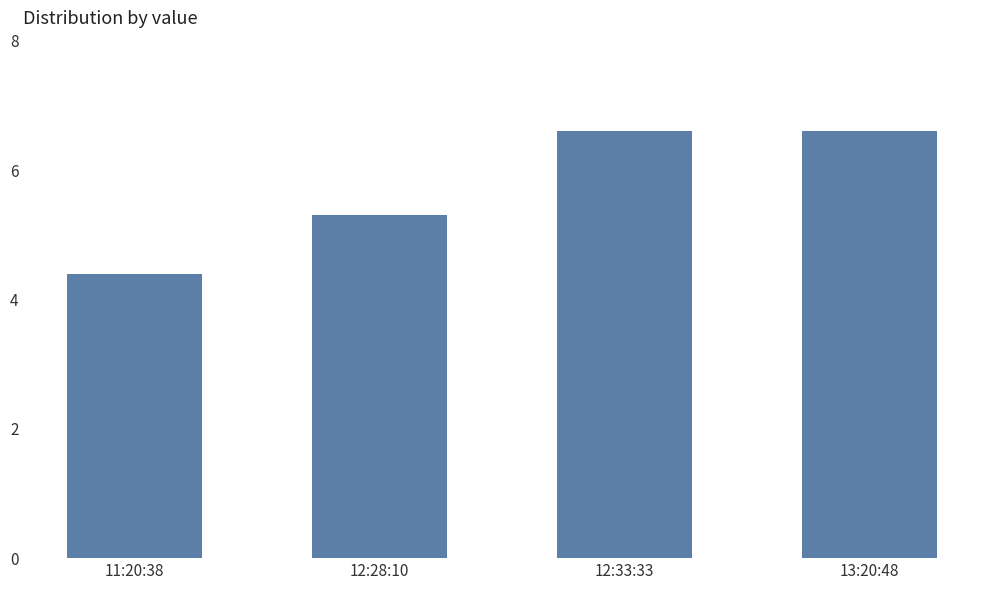

How many values are between 5 and 6?

1